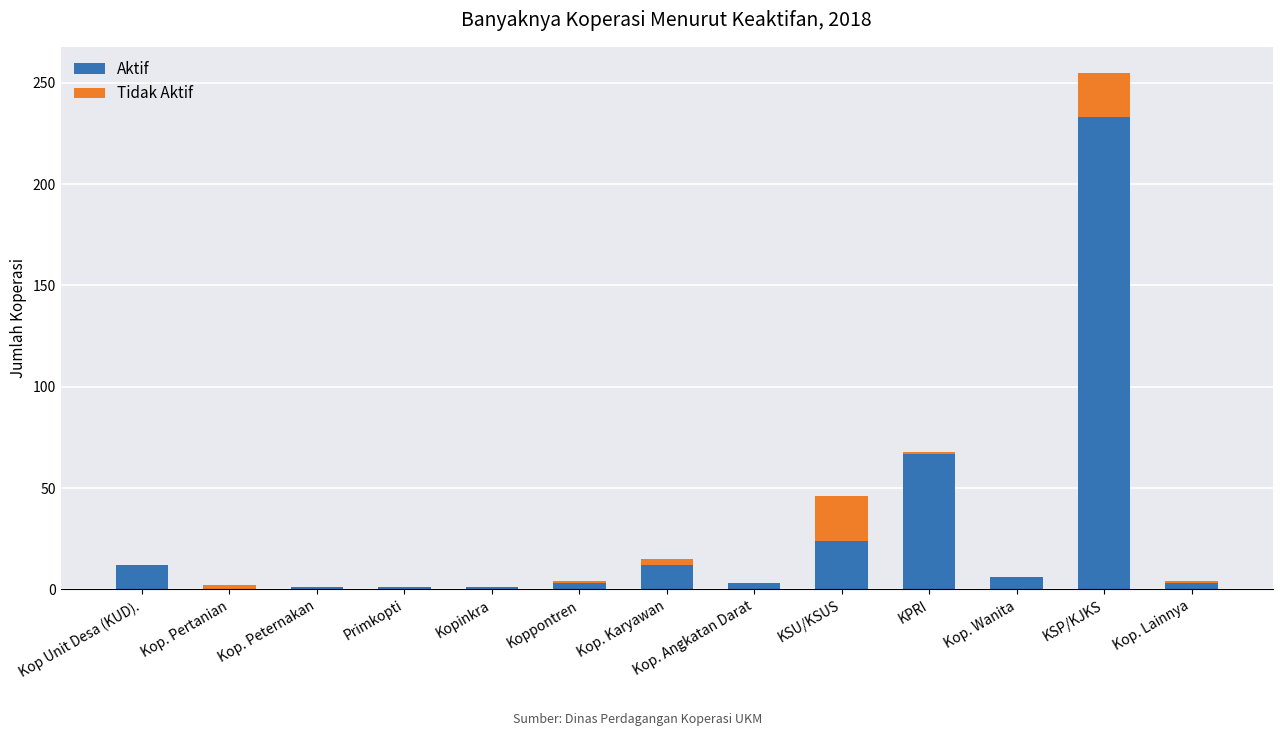

How many categories are shown in the chart?

13